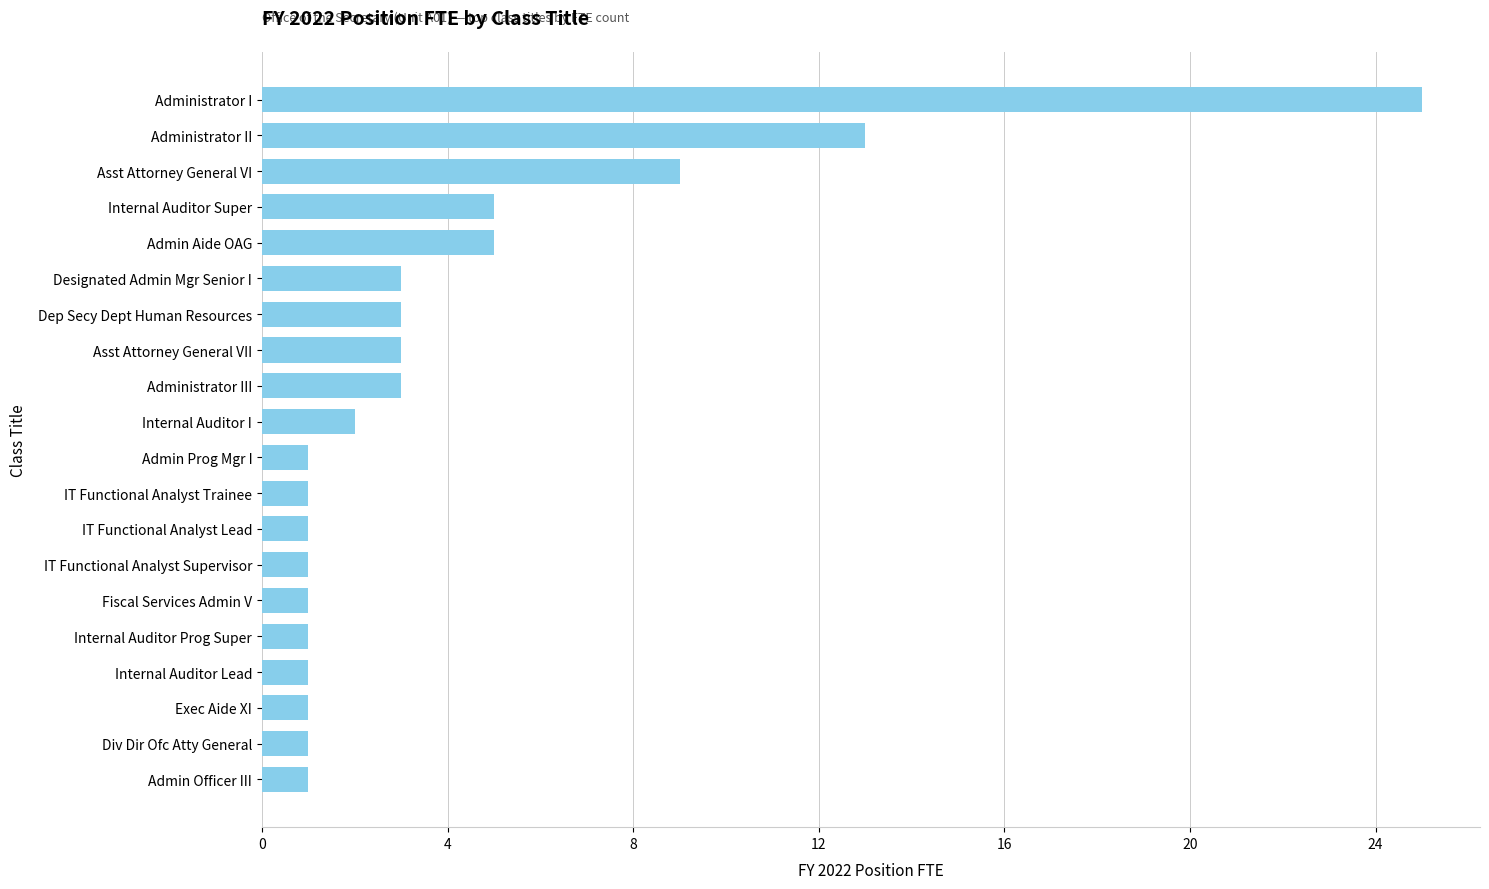

Count the number of categories in the chart.

20